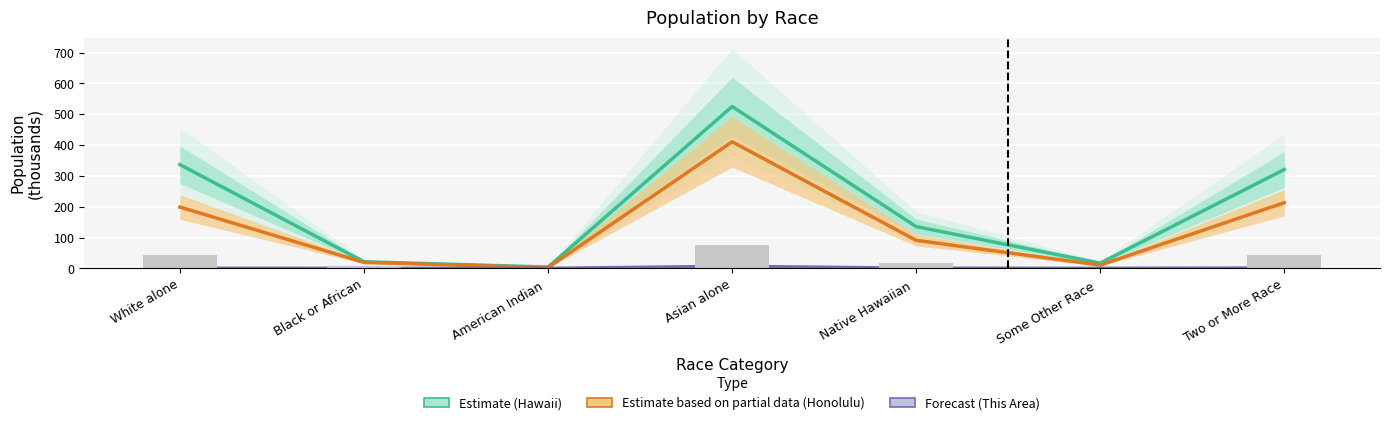

List the series in order of their overall mean, highest first.

Hawaii (Estimate), Honolulu County (Estimate based on partial data), This Area (Forecast)